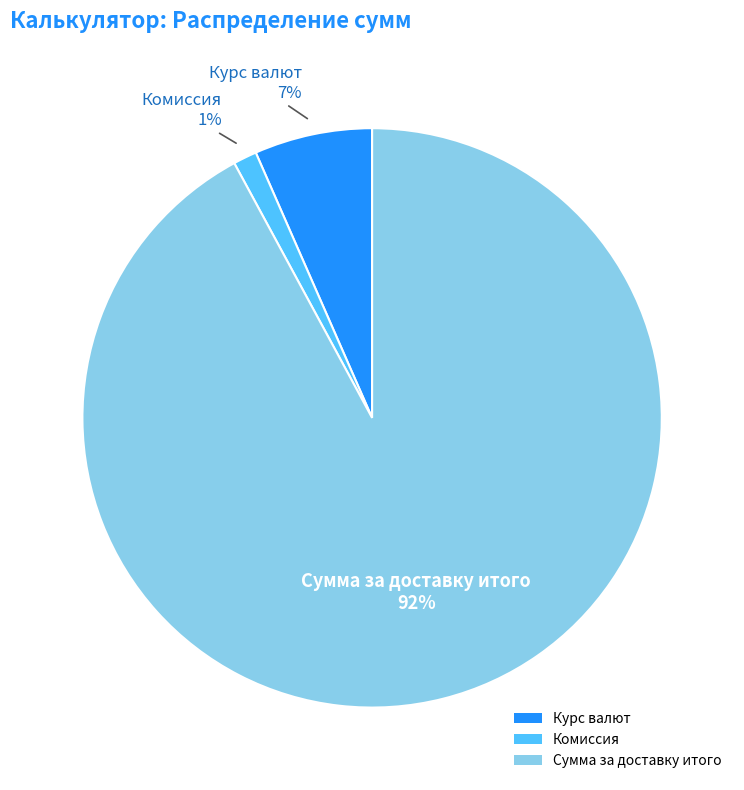

Which has a higher value, Курс валют or Комиссия?

Курс валют